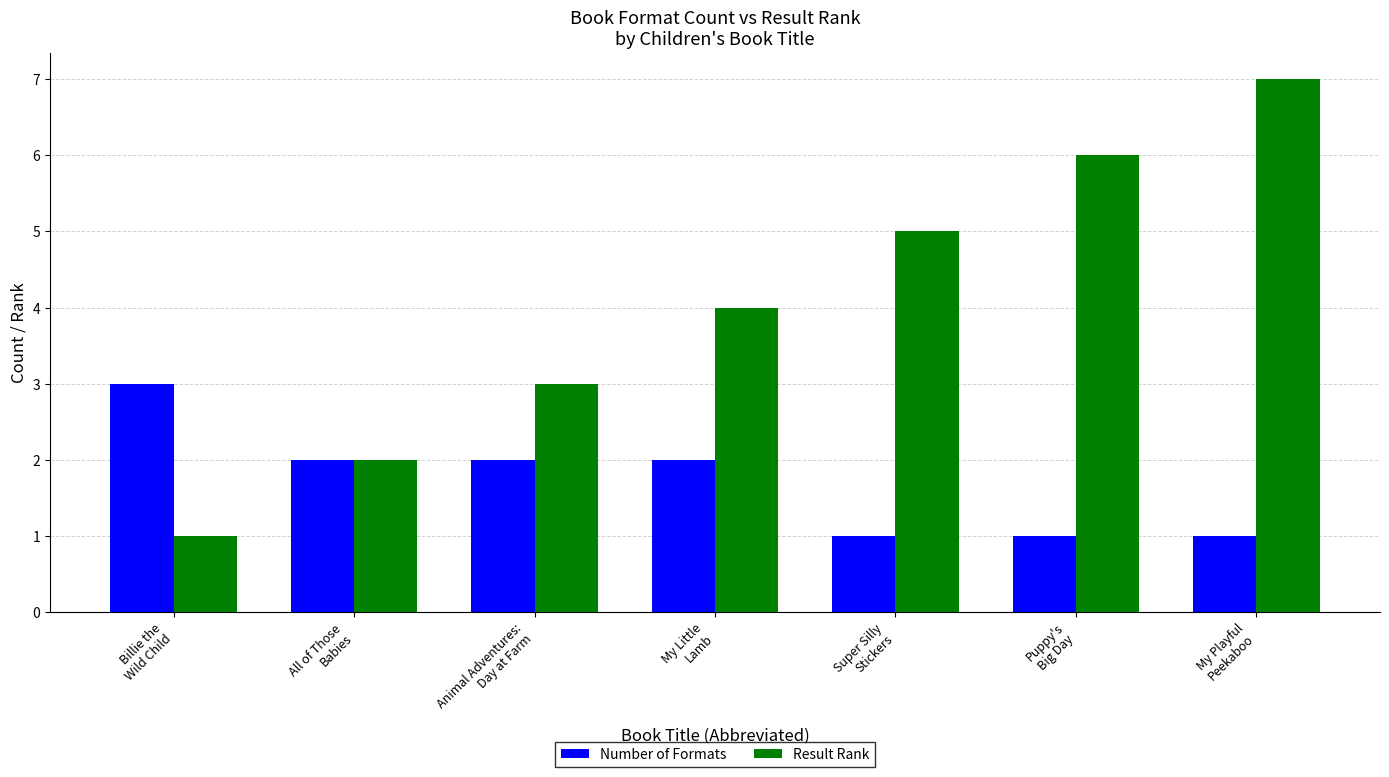

Does the chart contain stacked bars?

No